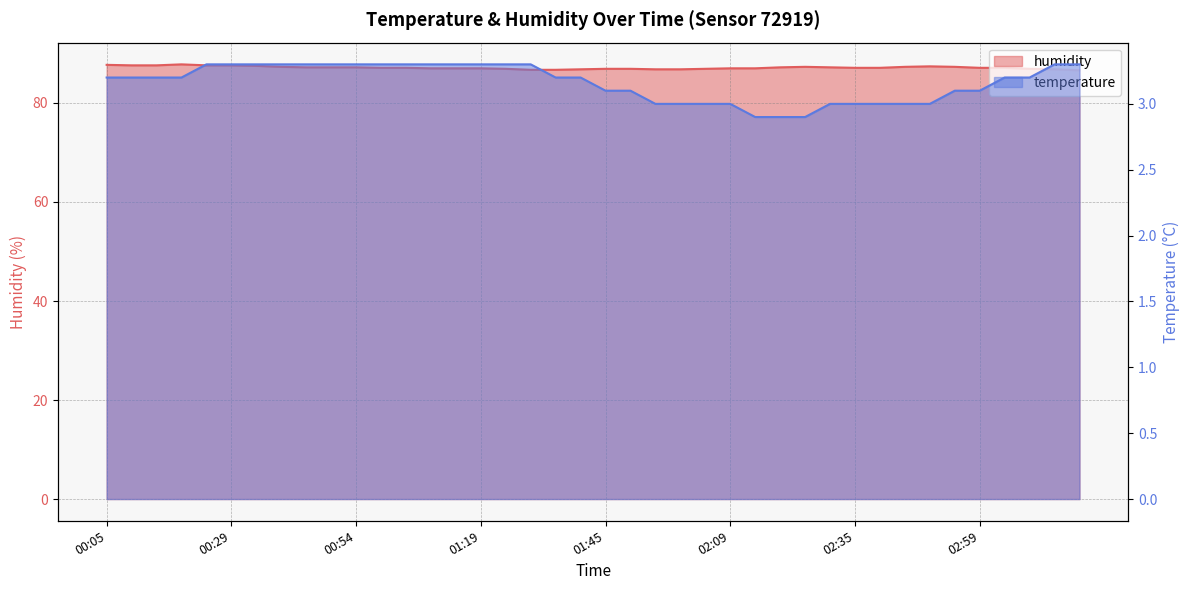

What is the highest value of the humidity series?

87.8